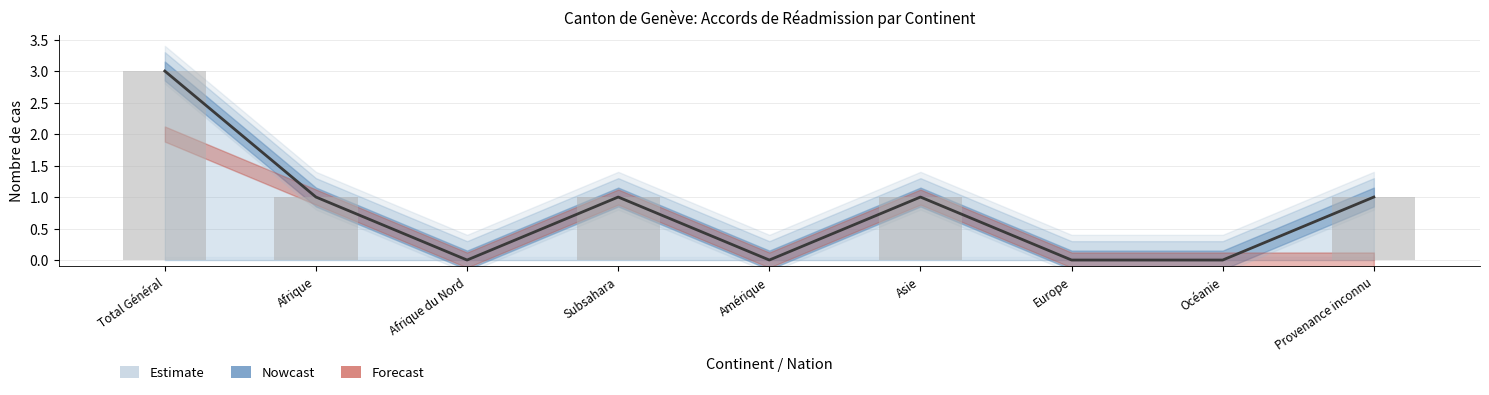

What is the average value of the Total procédure réadmission series?

1